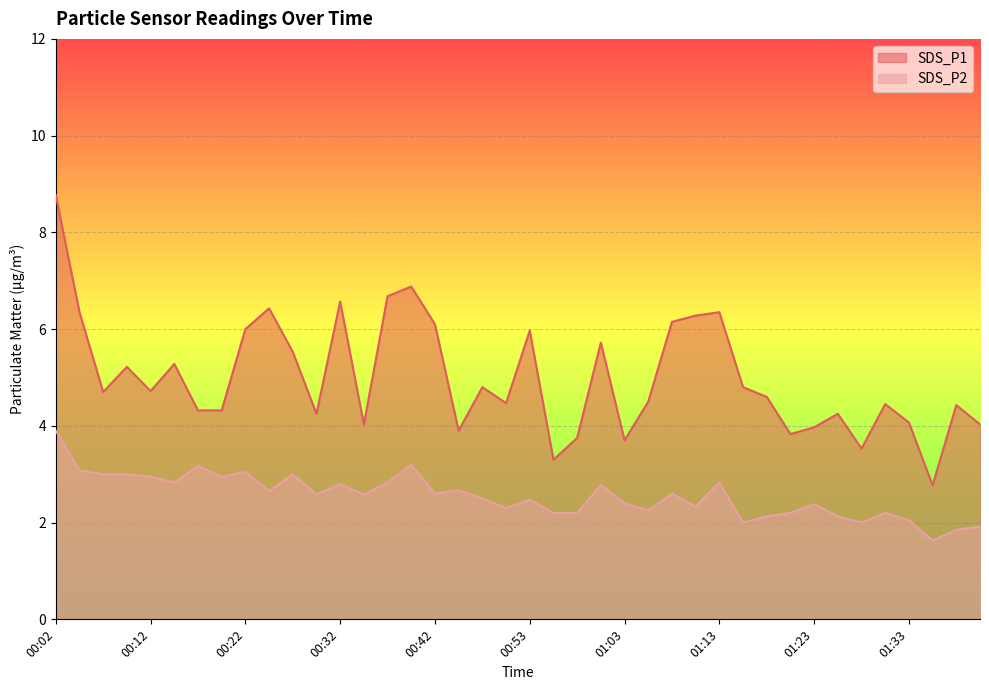

True or false: SDS_P2 and SDS_P1 intersect in this chart.

False